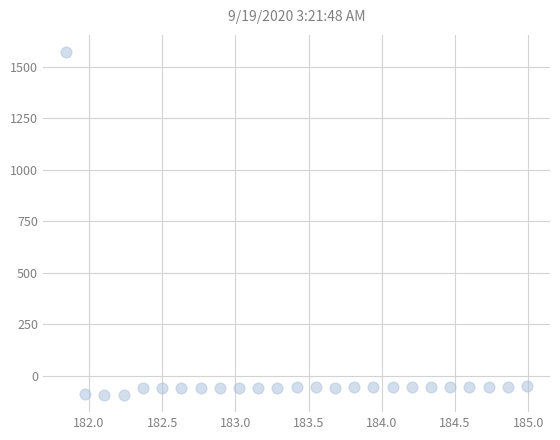

What is the range of X values (max minus min)?

3.1